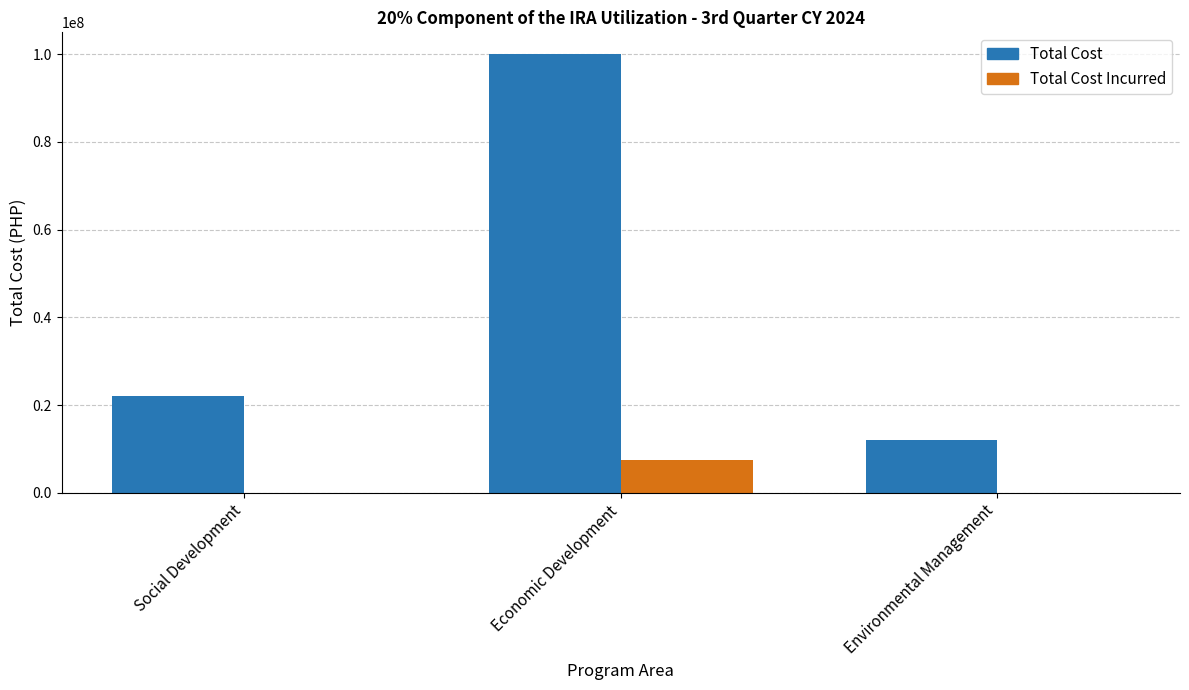

Which category has the highest value in the Total Cost series?

Economic Development